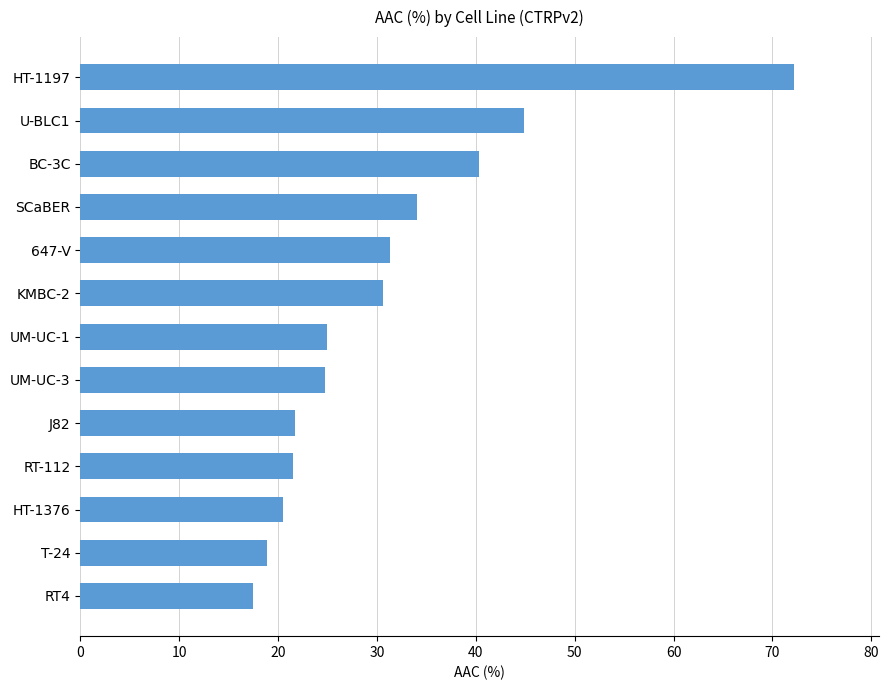

What is the change in value from T-24 to U-BLC1?

+26.0